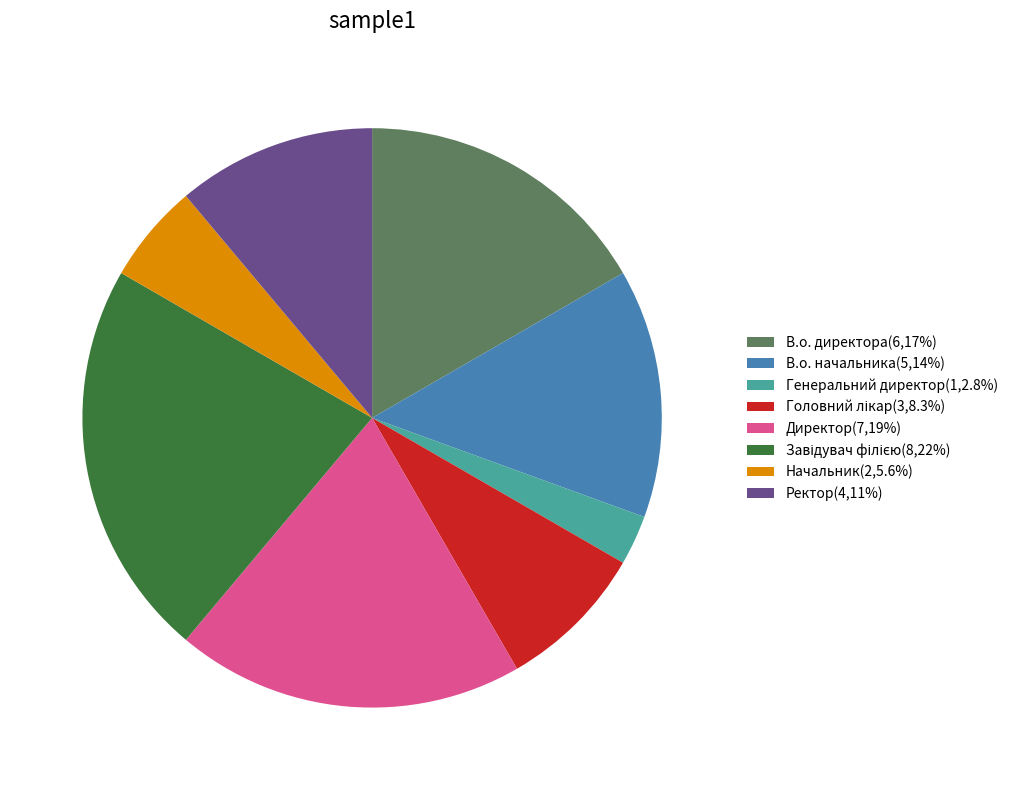

Does any single category account for the majority?

No